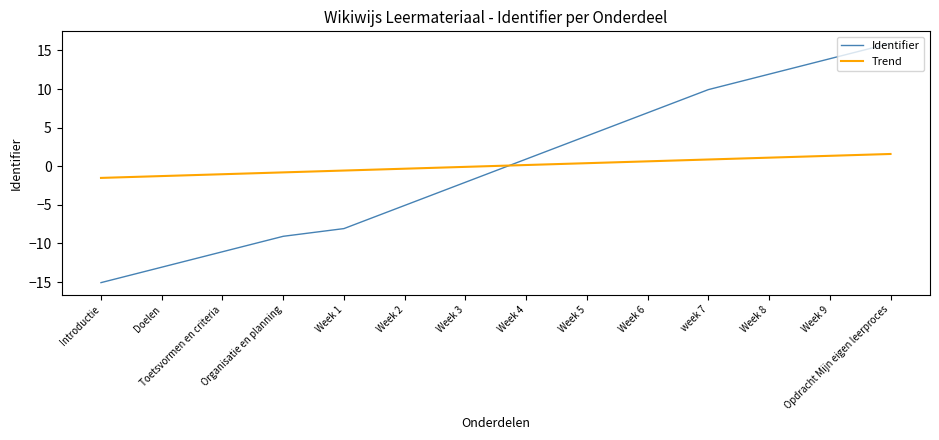

The value of Trend at Week 1 is -0.6. True or false?

True